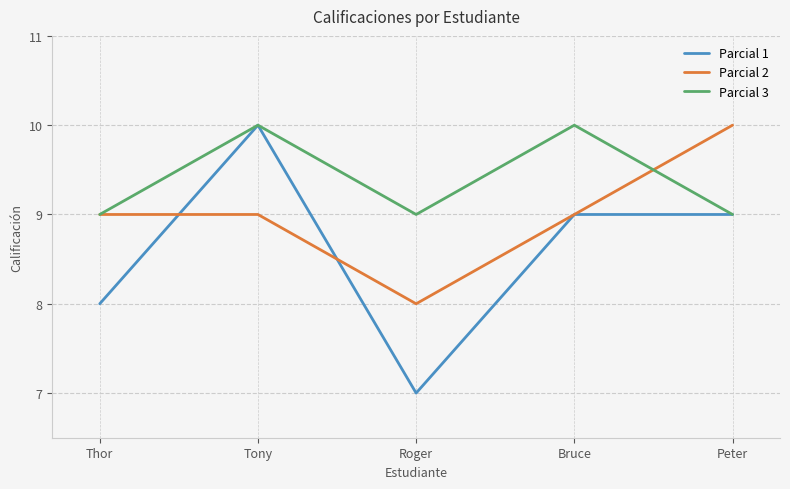

Is this an area chart (filled region under the line)?

No